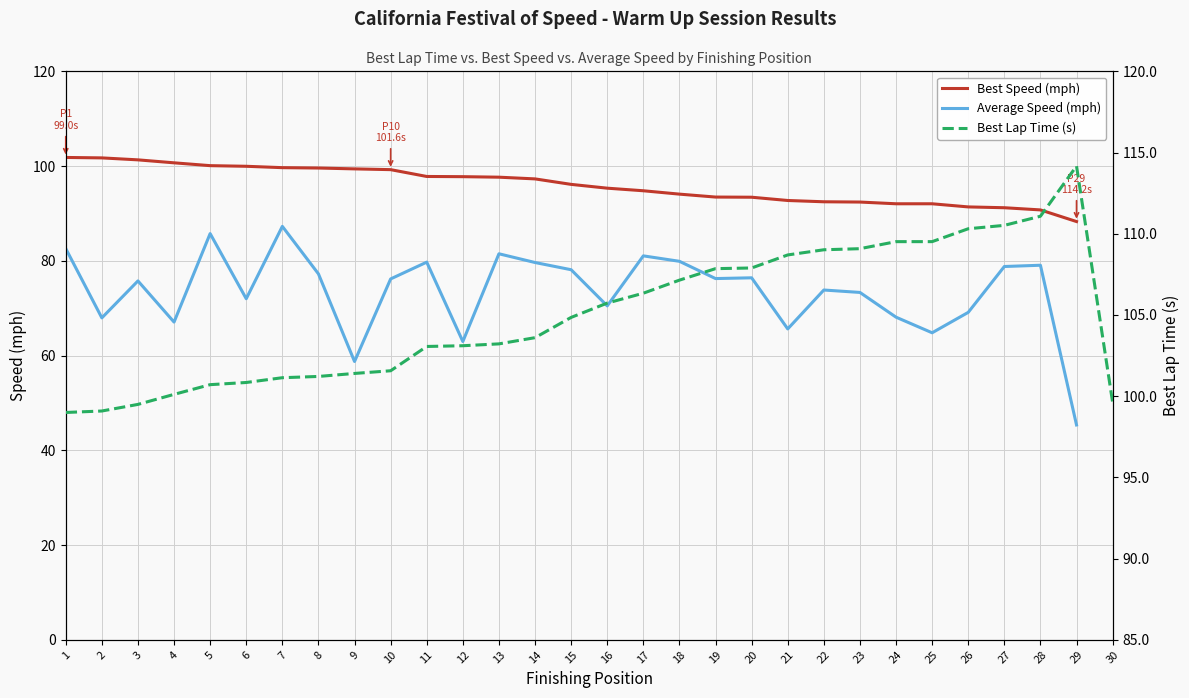

How many distinct data groups are displayed?

3